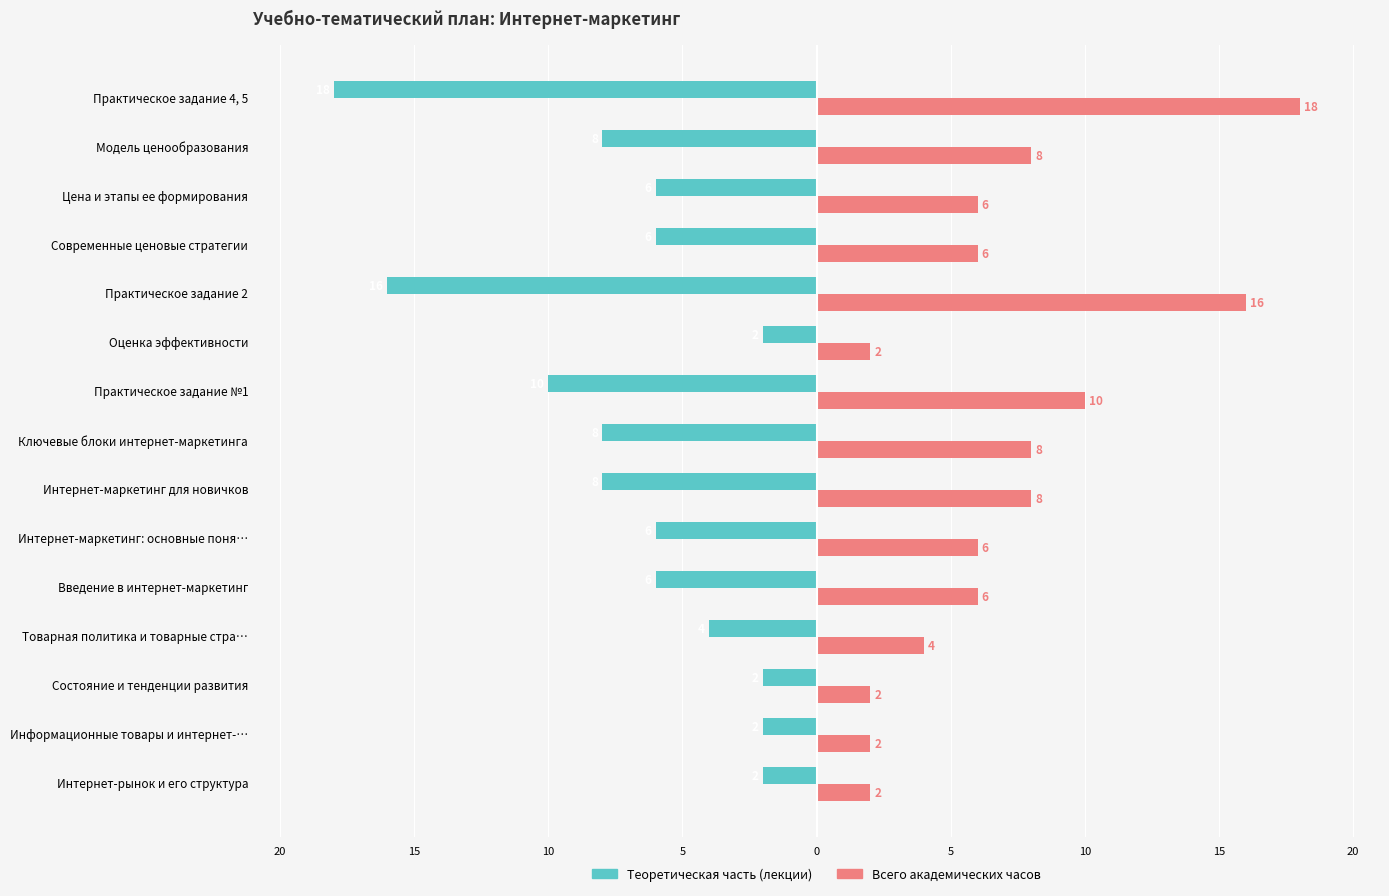

What are all the series names shown in the legend?

Теоретическая часть (лекции), Всего академических часов